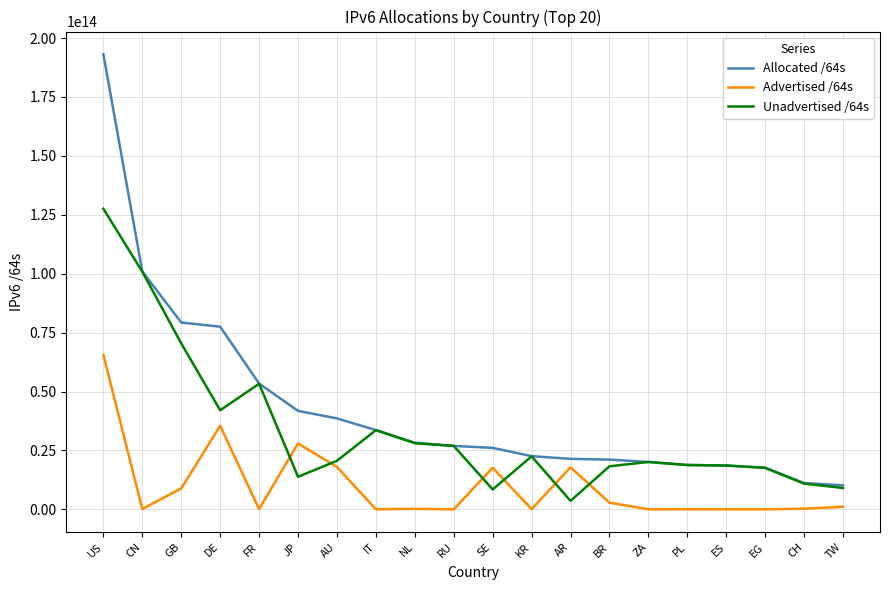

How many lines are shown in the chart?

3